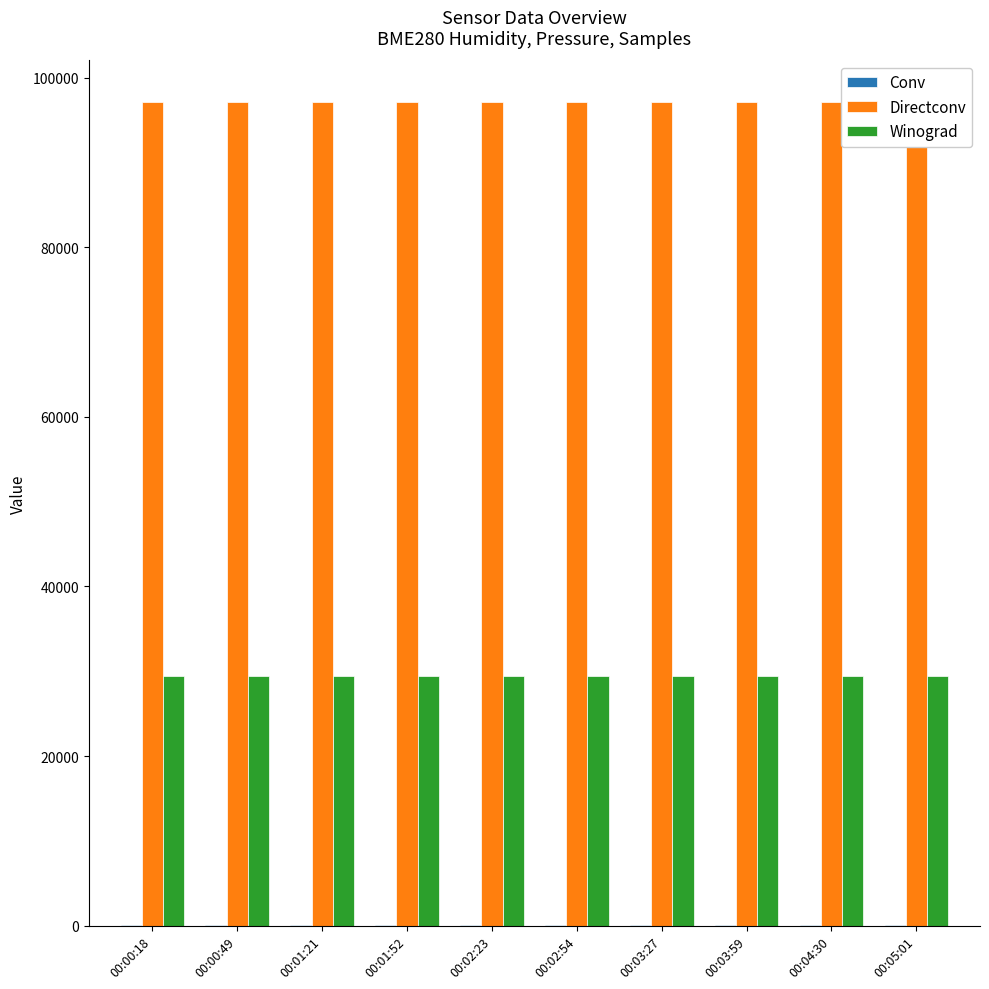

What is the sum of all Winograd values?

293949.0